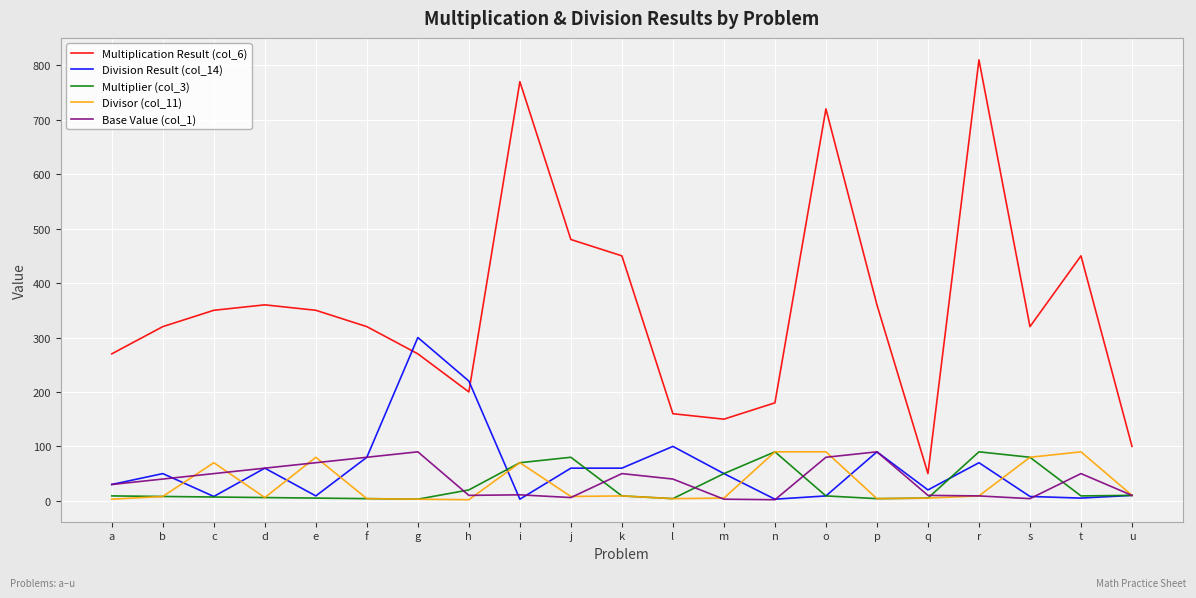

True or false: Base Value (col_1) and Multiplication Result (col_6) intersect in this chart.

False